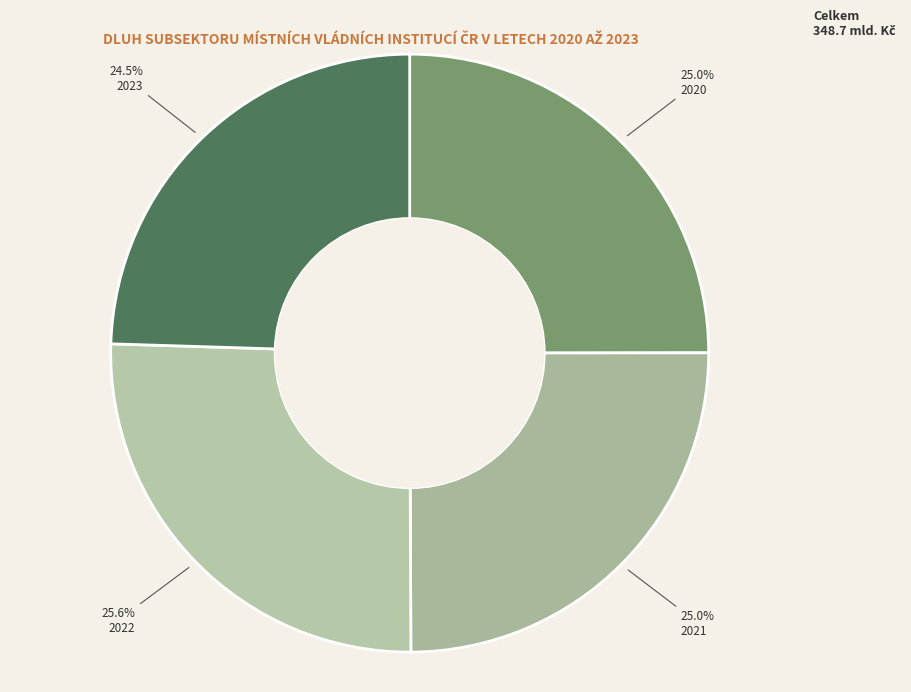

Rank the categories by value from lowest to highest.

2023, 2021, 2020, 2022